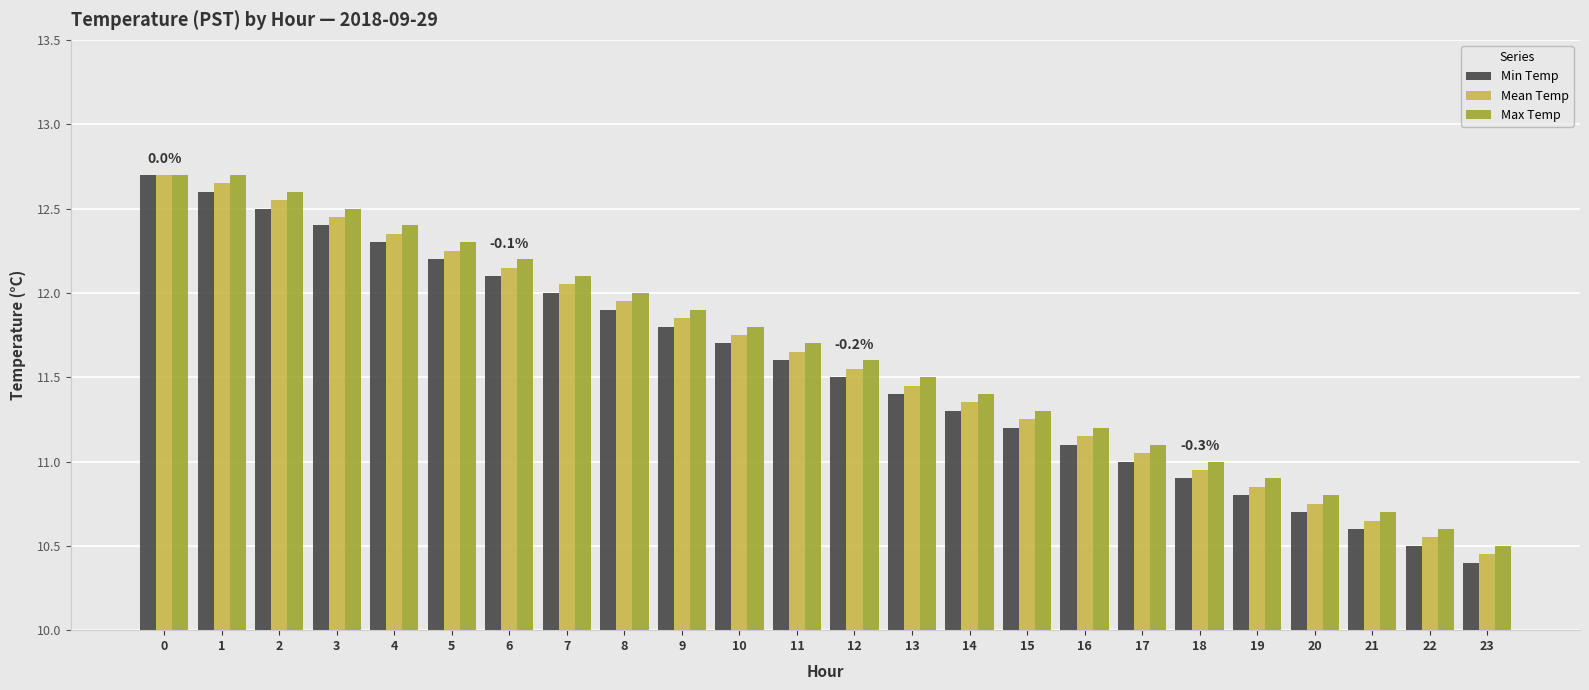

The value of Mean Temp at 19 is 3.1. True or false?

False